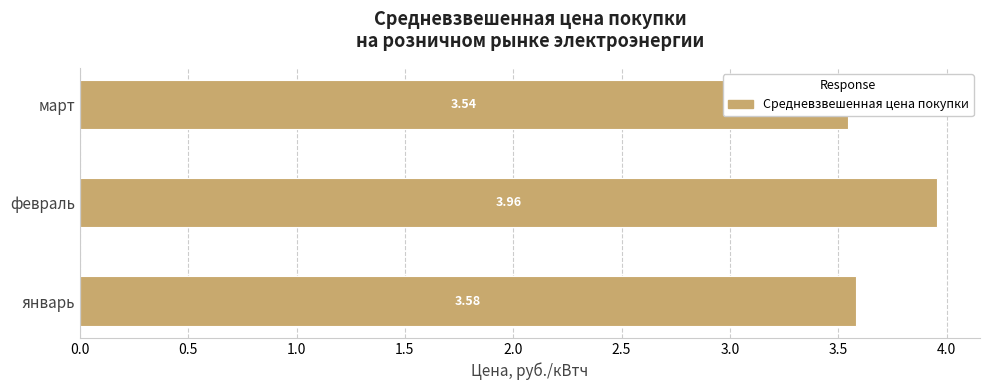

Is it true that the value at январь is 3.6?

True